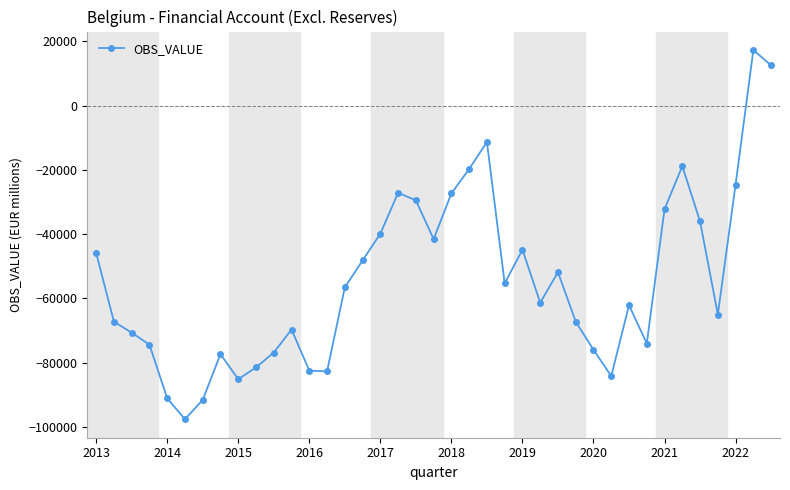

What is the difference between the second highest and minimum values?

110068